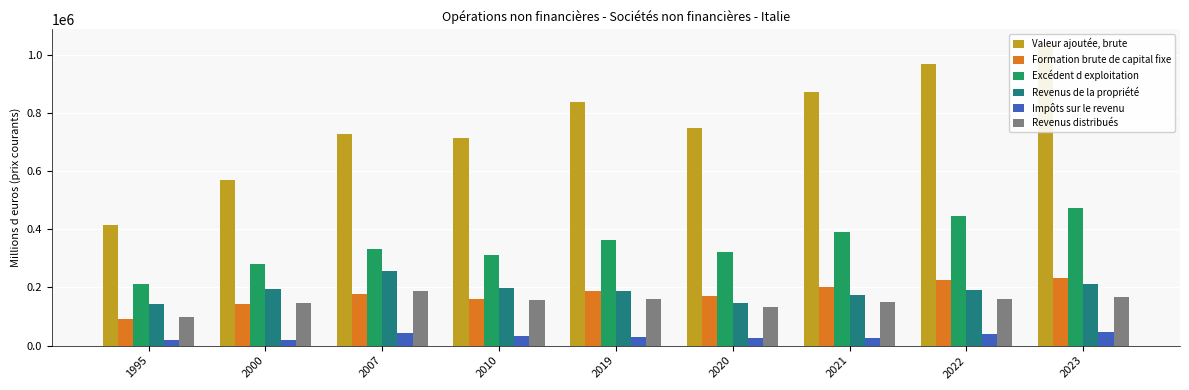

What value does the Revenus de la propriété series have at 2019?

186286